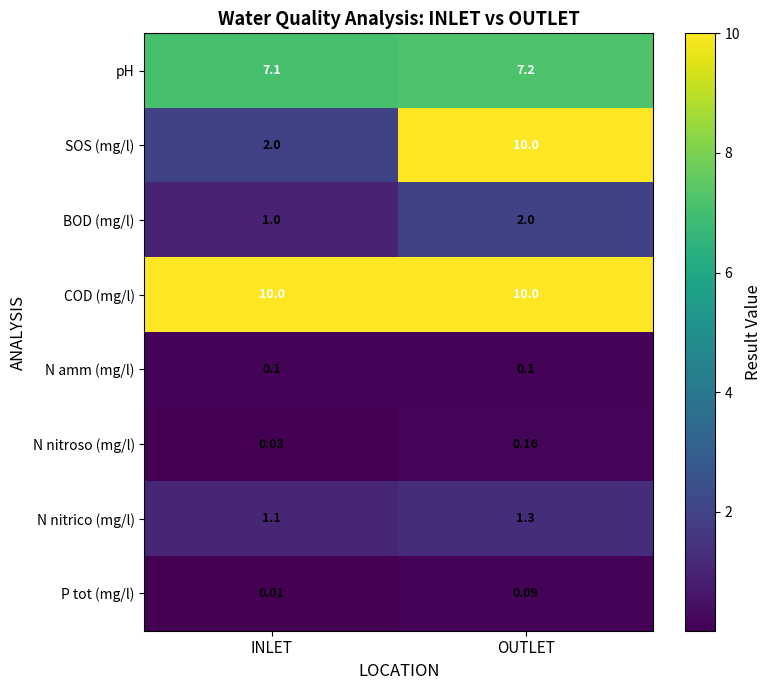

What is the difference between the highest and lowest values at INLET?

10.0